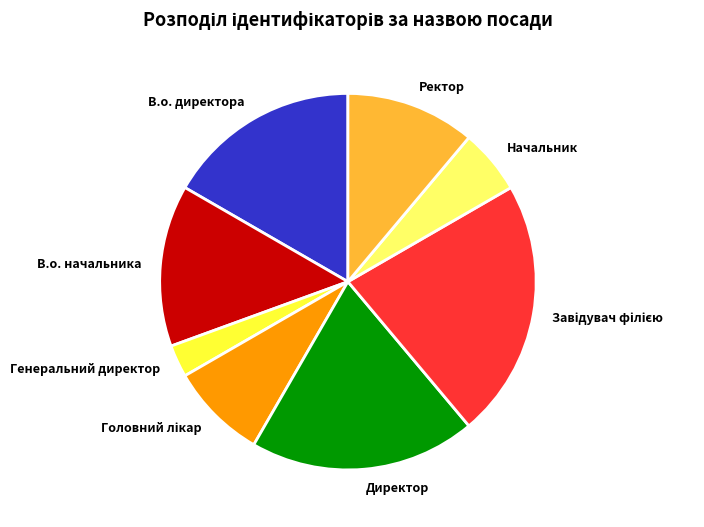

Which category has the smallest portion of the pie?

Генеральний директор